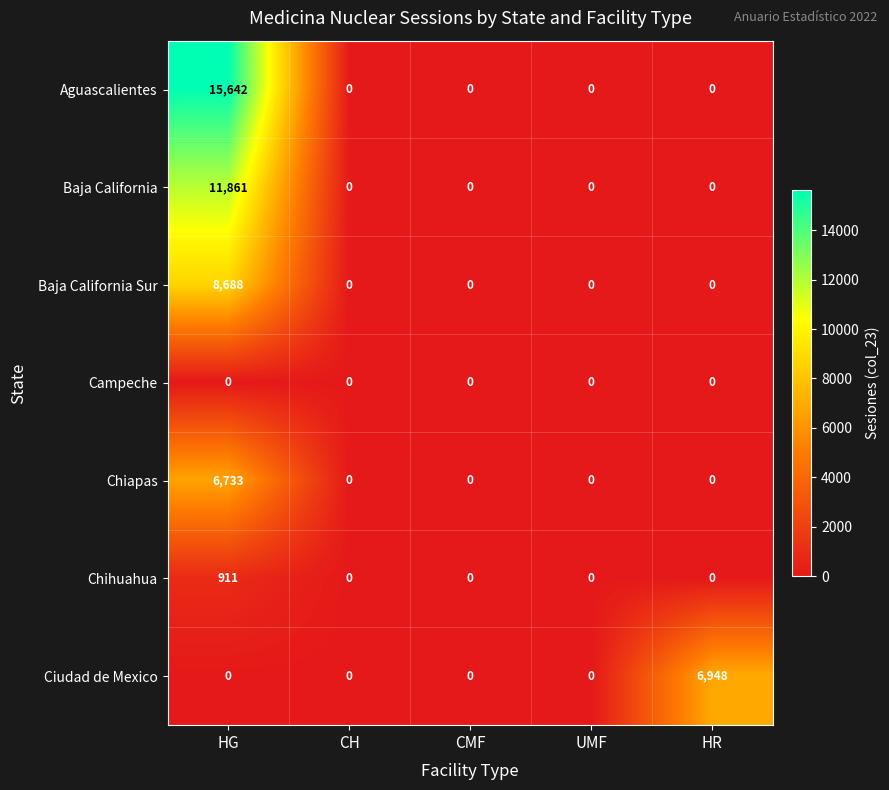

Which category has the highest value in the Chiapas series?

HG